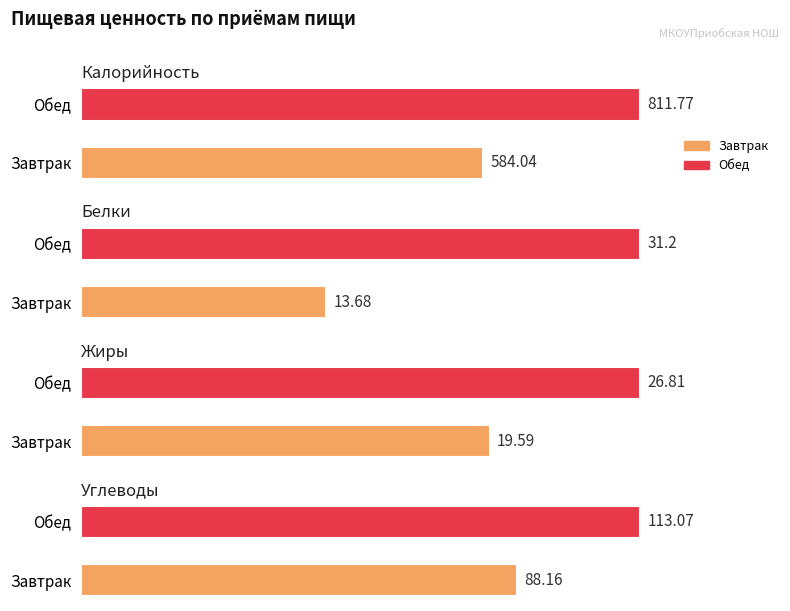

The value of Калорийность at Завтрак is 584.0. True or false?

True